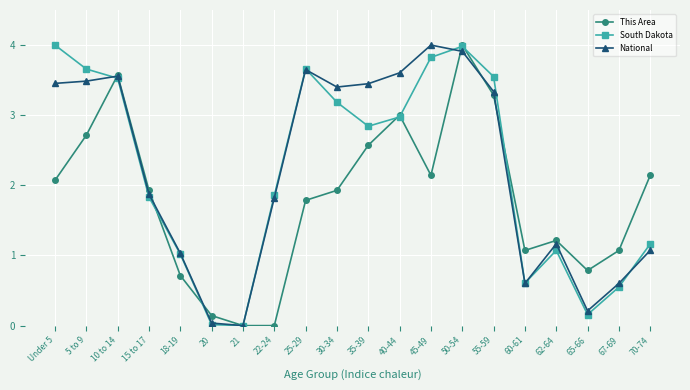

Where is the first local maximum for South Dakota?

25-29